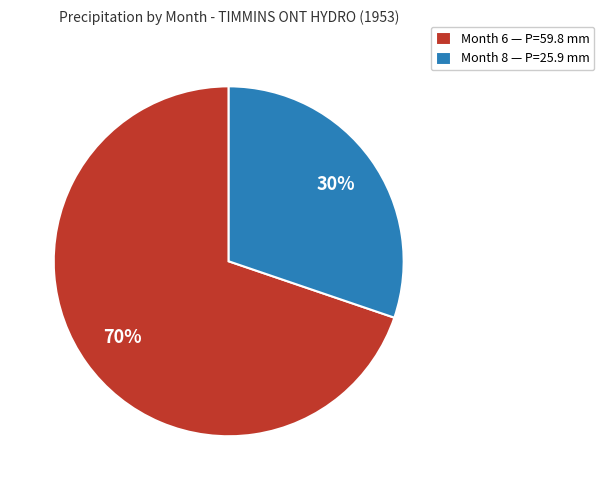

What is the ratio of the value at Month 6 — P=59.8 mm to the value at Month 8 — P=25.9 mm?

2.3